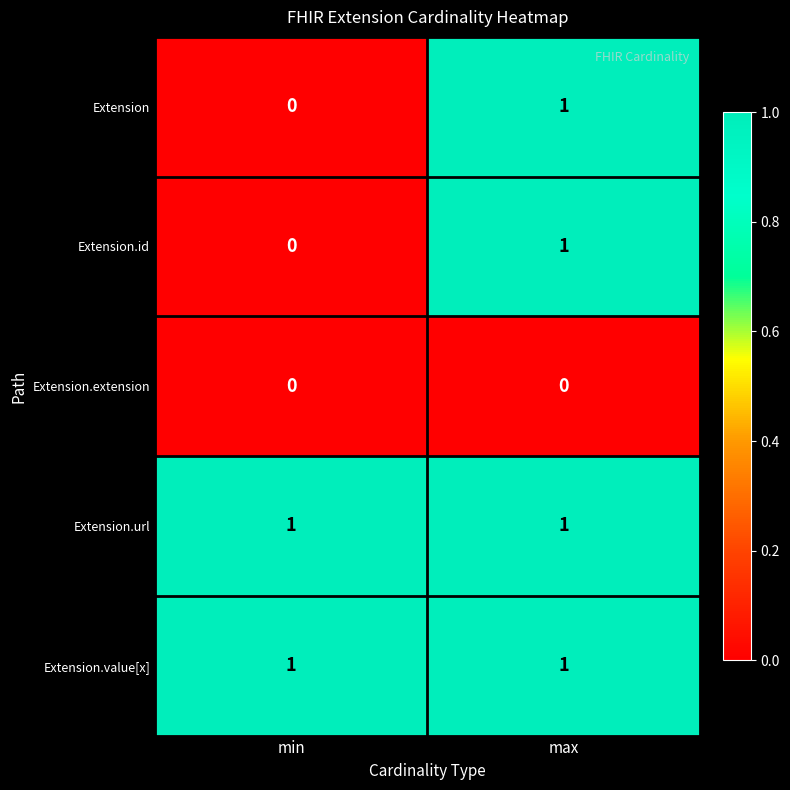

What is the total value across all series at max?

4